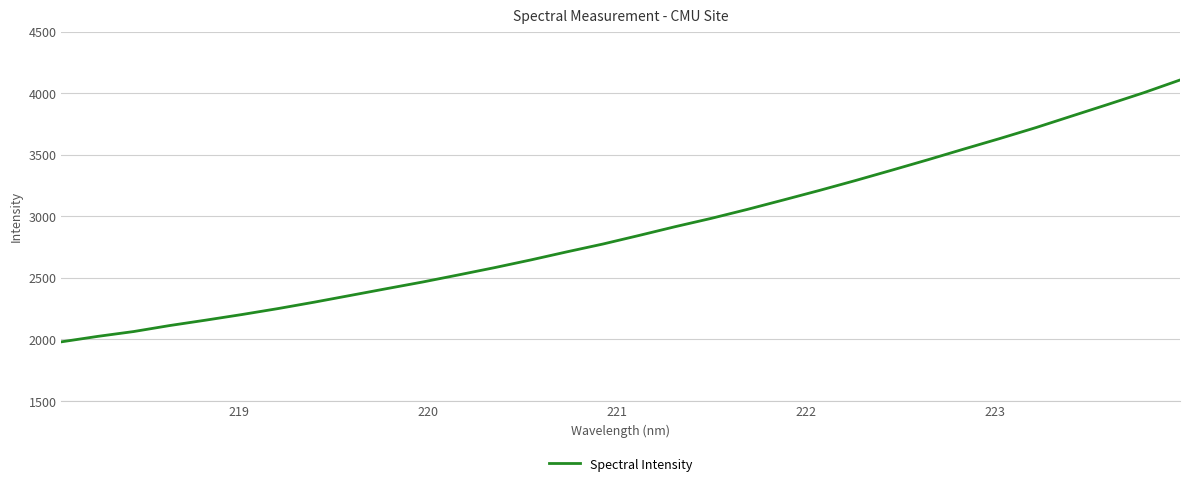

What is the smallest value displayed?

1980.3